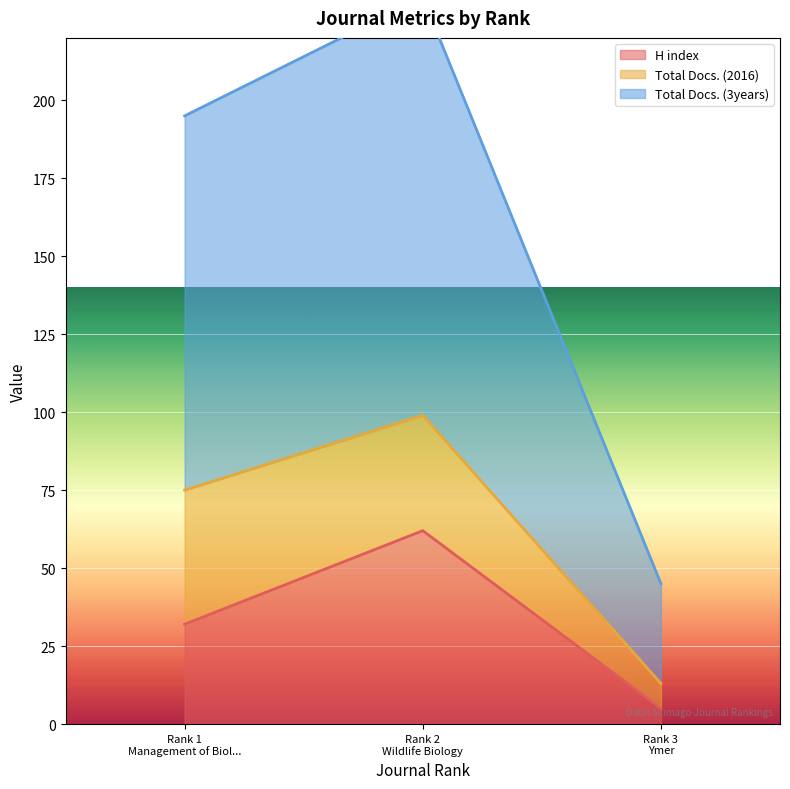

What is the maximum value for H index?

62